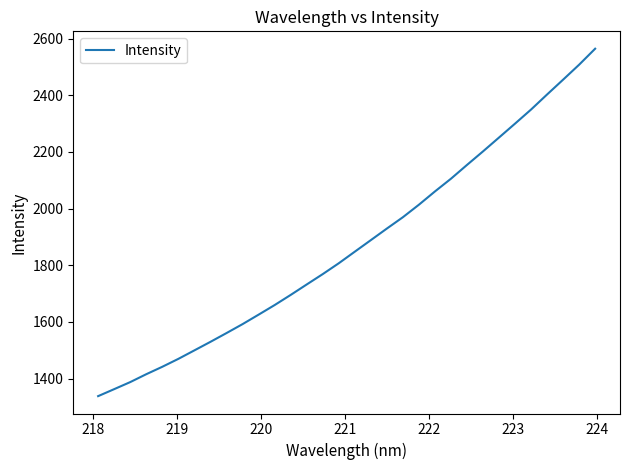

What is the minimum value shown in the chart?

1338.2